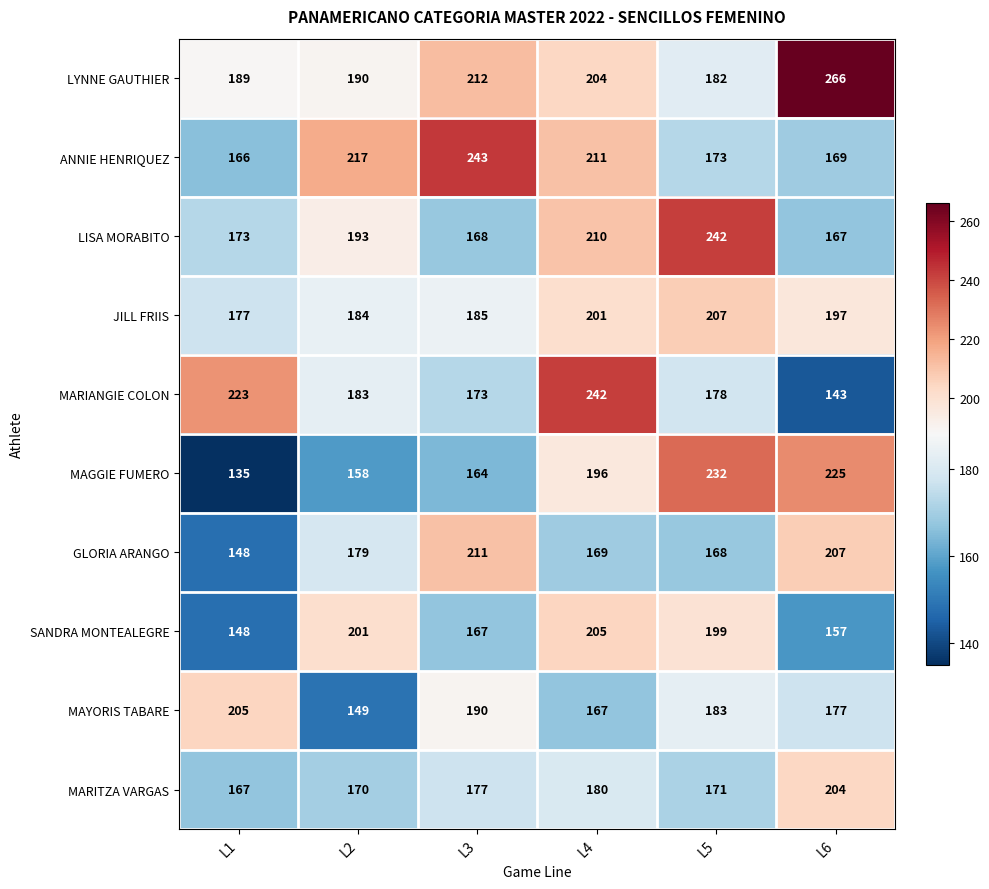

At L4, list the series in order from smallest to largest.

MAYORIS TABARE, GLORIA ARANGO, MARITZA VARGAS, MAGGIE FUMERO, JILL FRIIS, LYNNE GAUTHIER, SANDRA MONTEALEGRE, LISA MORABITO, ANNIE HENRIQUEZ, MARIANGIE COLON